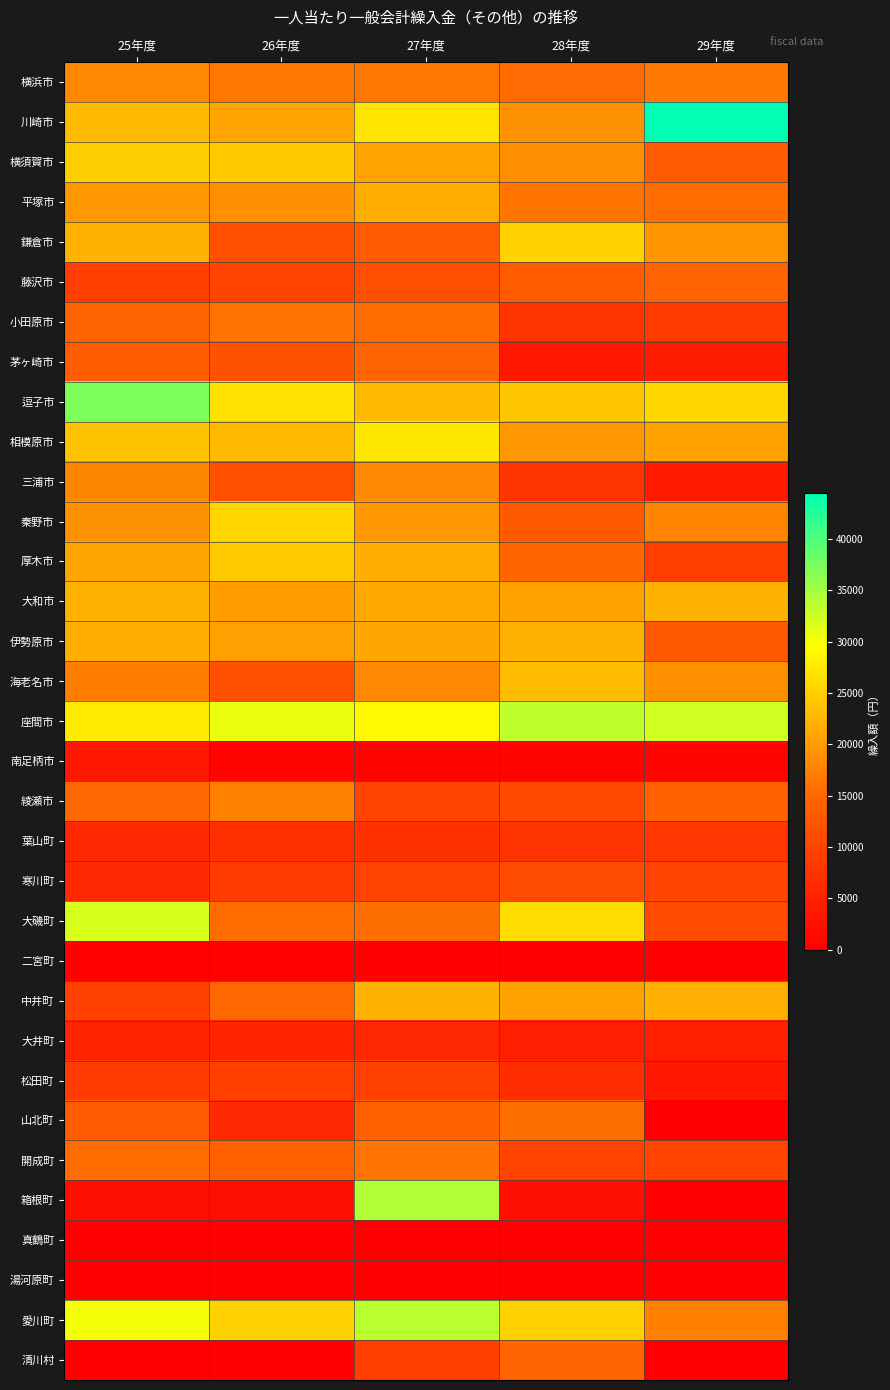

Reading left to right, what are all the values shown in this chart?

横浜市: 25年度=18236	26年度=16486	27年度=16468	28年度=15470	29年度=16641
川崎市: 25年度=23165	26年度=20880	27年度=27098	28年度=19157	29年度=44502
横須賀市: 25年度=24966	26年度=24338	27年度=20801	28年度=18774	29年度=13225
平塚市: 25年度=19680	26年度=18836	27年度=21857	28年度=16375	29年度=15535
鎌倉市: 25年度=22320	26年度=11680	27年度=13324	28年度=25355	29年度=19419
藤沢市: 25年度=9181	26年度=10149	27年度=11479	28年度=13545	29年度=14346
小田原市: 25年度=14471	26年度=16231	27年度=15546	28年度=7644	29年度=8667
茅ヶ崎市: 25年度=13482	26年度=12050	27年度=14799	28年度=3588	29年度=4171
逗子市: 25年度=37126	26年度=26977	27年度=23017	28年度=24316	29年度=25866
相模原市: 25年度=23804	26年度=22997	27年度=27485	28年度=19709	29年度=20702
三浦市: 25年度=18156	26年度=11742	27年度=18307	28年度=7600	29年度=3948
秦野市: 25年度=19168	26年度=25723	27年度=19787	28年度=13136	29年度=17811
厚木市: 25年度=20954	26年度=24480	27年度=21811	28年度=14927	29年度=9099
大和市: 25年度=22124	26年度=20214	27年度=21250	28年度=20771	29年度=22222
伊勢原市: 25年度=21794	26年度=20428	27年度=21097	28年度=22295	29年度=12584
海老名市: 25年度=17294	26年度=11577	27年度=18212	28年度=23241	29年度=19102
座間市: 25年度=27803	26年度=30792	27年度=29201	28年度=33459	29年度=32441
南足柄市: 25年度=3582	26年度=716	27年度=750	28年度=597	29年度=786
綾瀬市: 25年度=14967	26年度=17541	27年度=9877	28年度=10715	29年度=14254
葉山町: 25年度=5793	26年度=6937	27年度=7158	28年度=7548	29年度=7960
寒川町: 25年度=5962	26年度=8616	27年度=9733	28年度=11050	29年度=9891
大磯町: 25年度=32040	26年度=15583	27年度=15657	28年度=26406	29年度=10826
二宮町: 25年度=444	26年度=364	27年度=293	28年度=0	29年度=0
中井町: 25年度=9401	26年度=15006	27年度=22234	28年度=20711	29年度=21937
大井町: 25年度=5307	26年度=5455	27年度=5745	28年度=4484	29年度=4829
松田町: 25年度=8787	26年度=9127	27年度=9413	28年度=6680	29年度=3593
山北町: 25年度=13290	26年度=5936	27年度=14014	28年度=15761	29年度=0
開成町: 25年度=15570	26年度=14033	27年度=16168	28年度=9775	29年度=10117
箱根町: 25年度=2322	26年度=2285	27年度=34218	28年度=2344	29年度=0
真鶴町: 25年度=0	26年度=288	27年度=0	28年度=0	29年度=0
湯河原町: 25年度=0	26年度=50	27年度=0	28年度=0	29年度=0
愛川町: 25年度=30319	26年度=25234	27年度=33654	28年度=25122	29年度=17397
清川村: 25年度=0	26年度=0	27年度=9130	28年度=14755	29年度=0